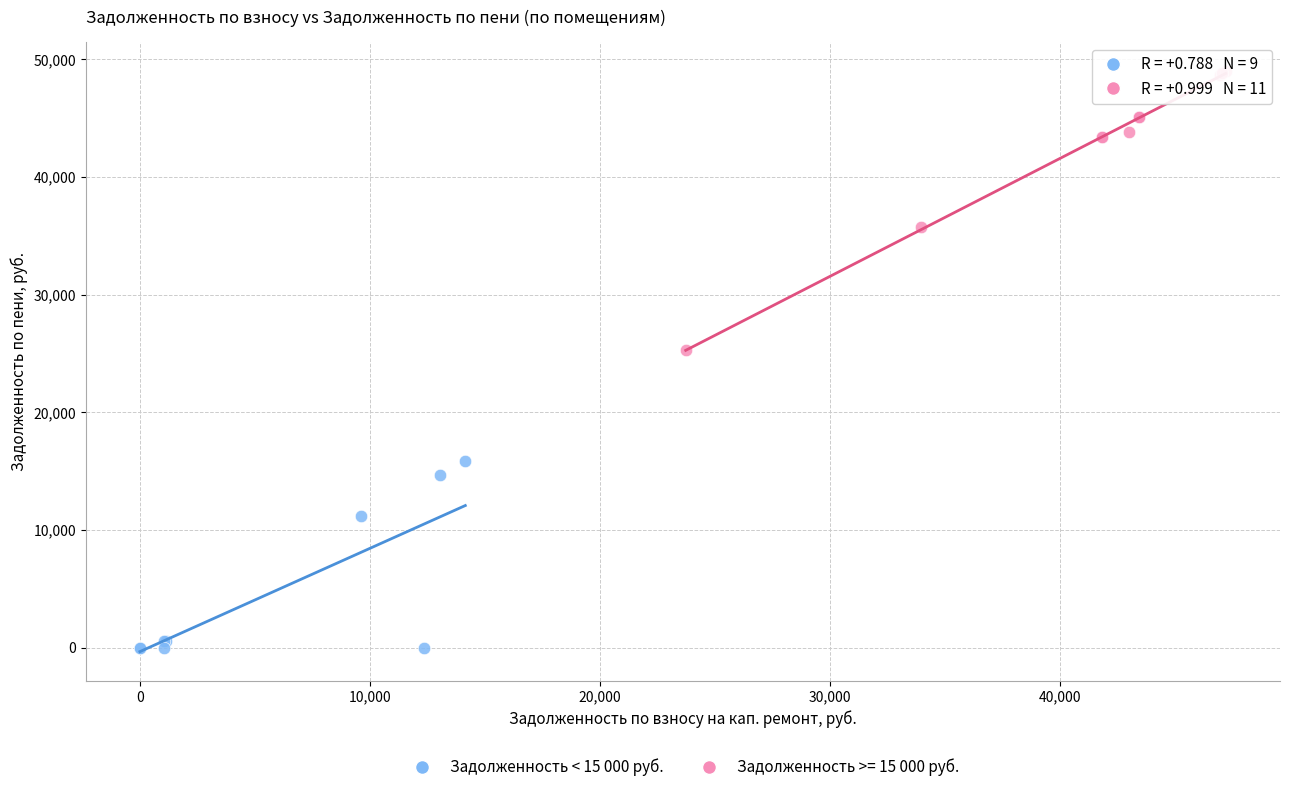

Which series has the widest spread of Y values?

Задолженность >= 15 000 руб.